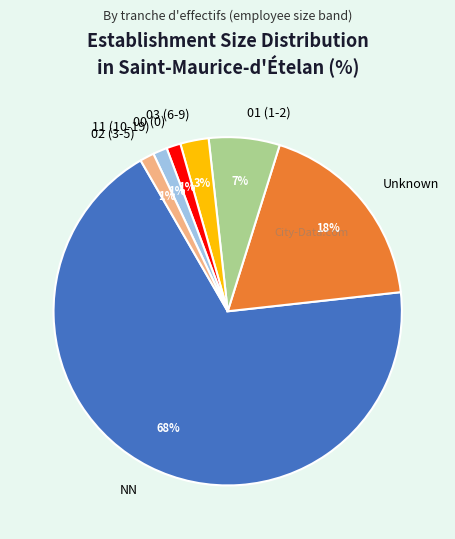

To the nearest percent, what portion does 00 (0) represent?

1%